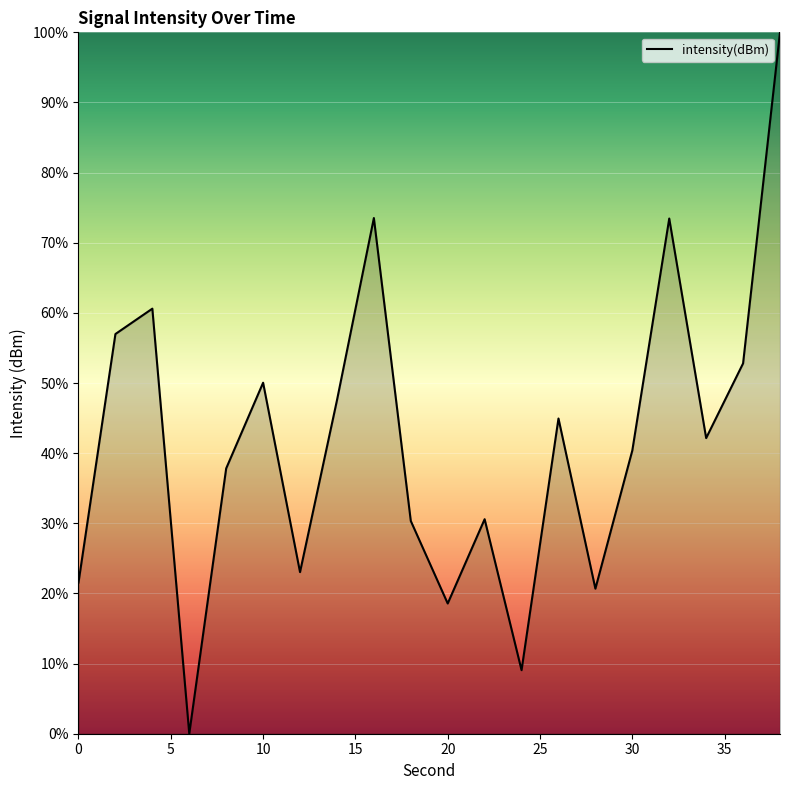

True or false: there are more than 1 points higher than both neighbors.

True